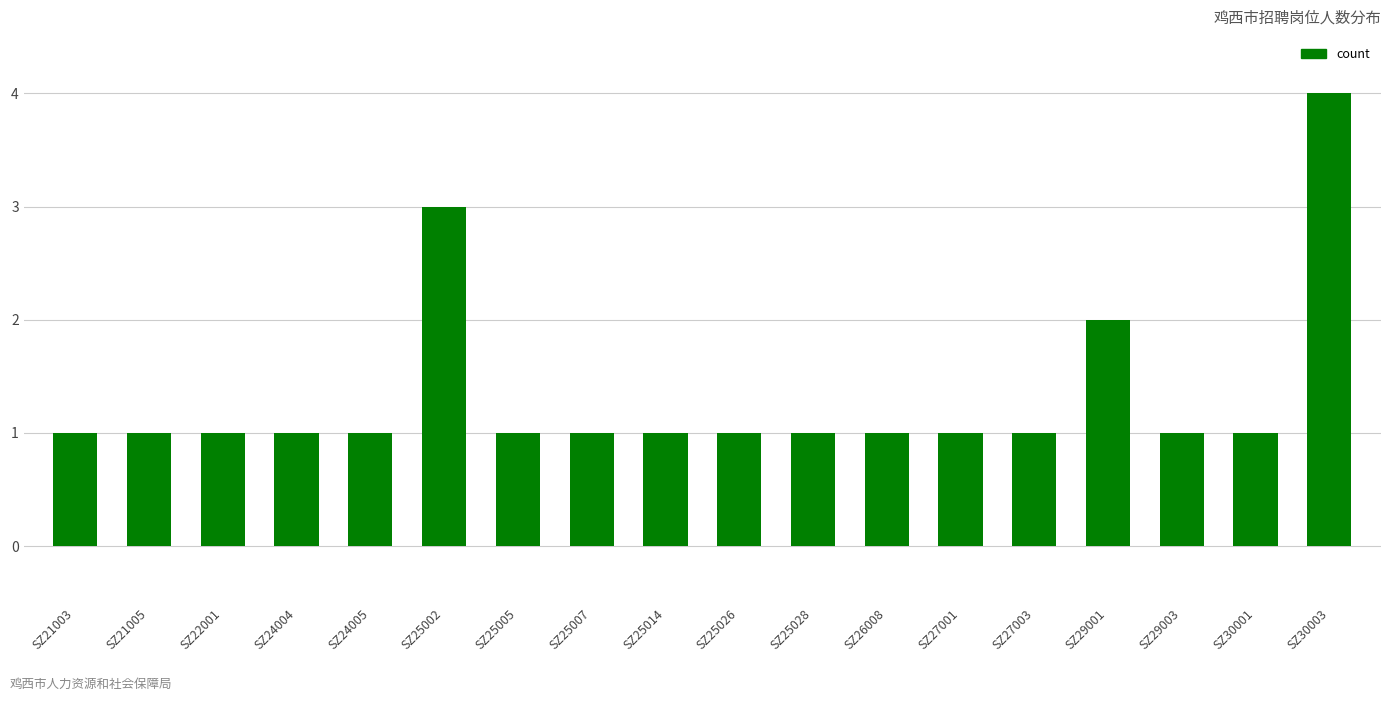

What is the value of the 3rd bar from the left?

1